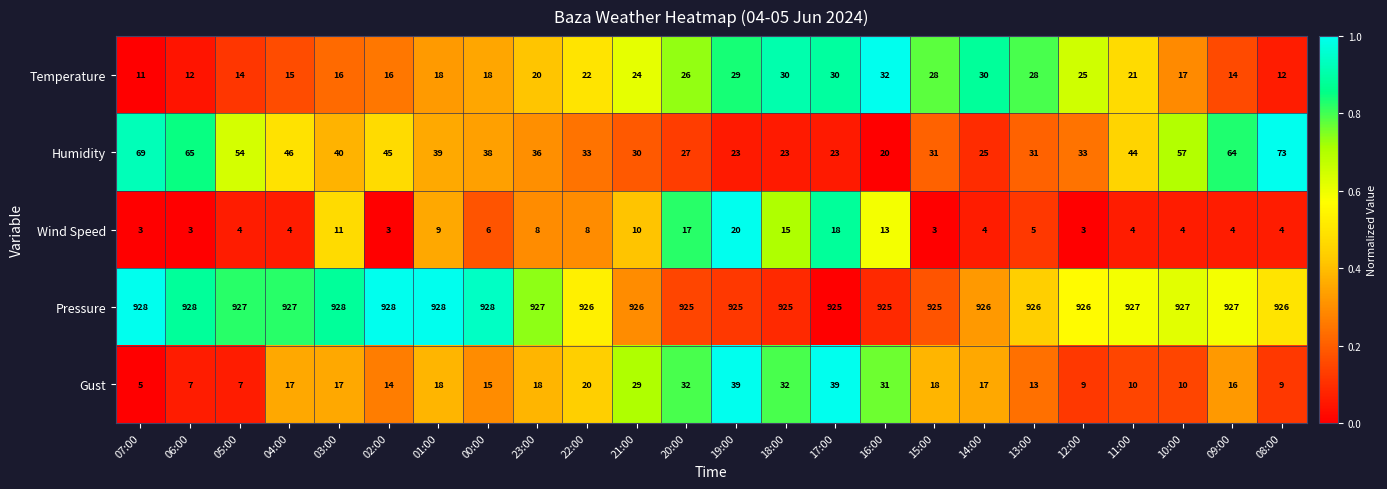

Is it true that Humidity equals 27 at 20:00?

True